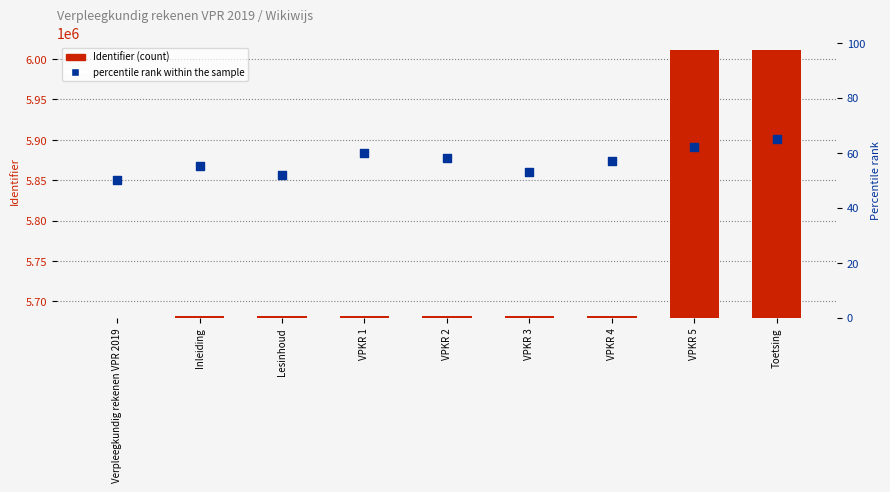

What is the total value across all series at VPKR 4?

5681541